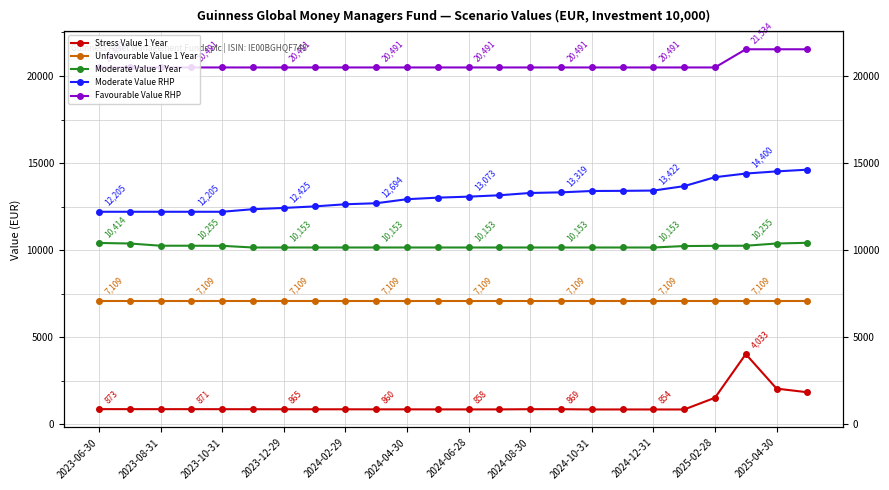

What is the sum of the Unfavourable Value 1 Year values at 19 and 12?

14218.4